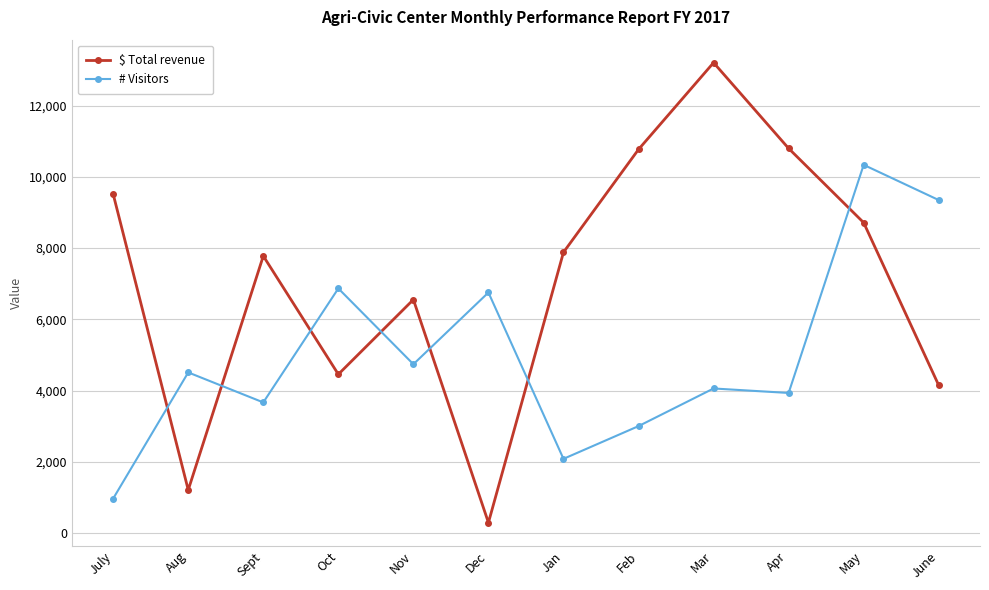

What is the sum of all $ Total revenue values?

85342